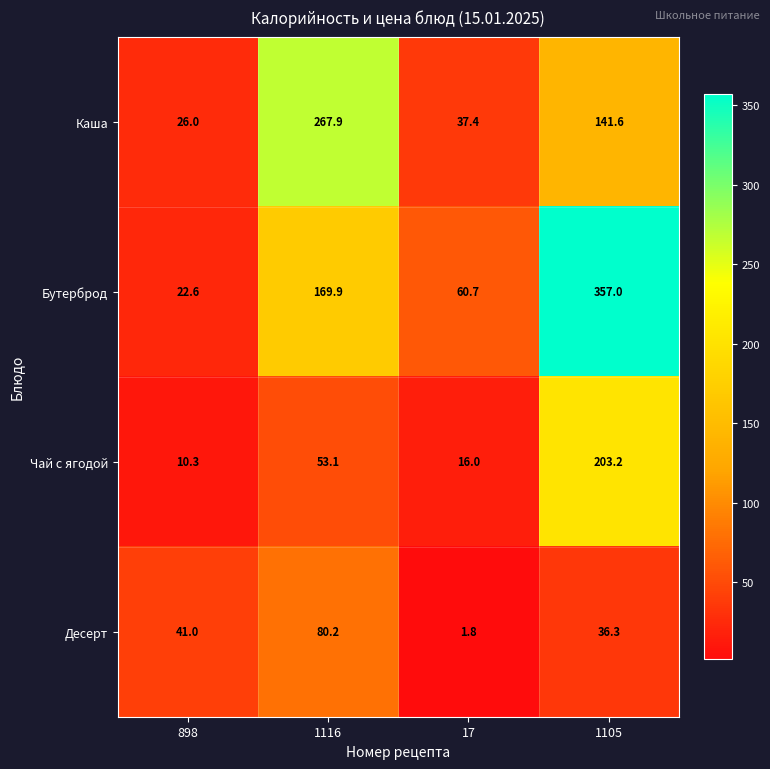

Rank the series by their maximum value, from highest to lowest.

Бутерброд, Каша, Чай с ягодой, Десерт